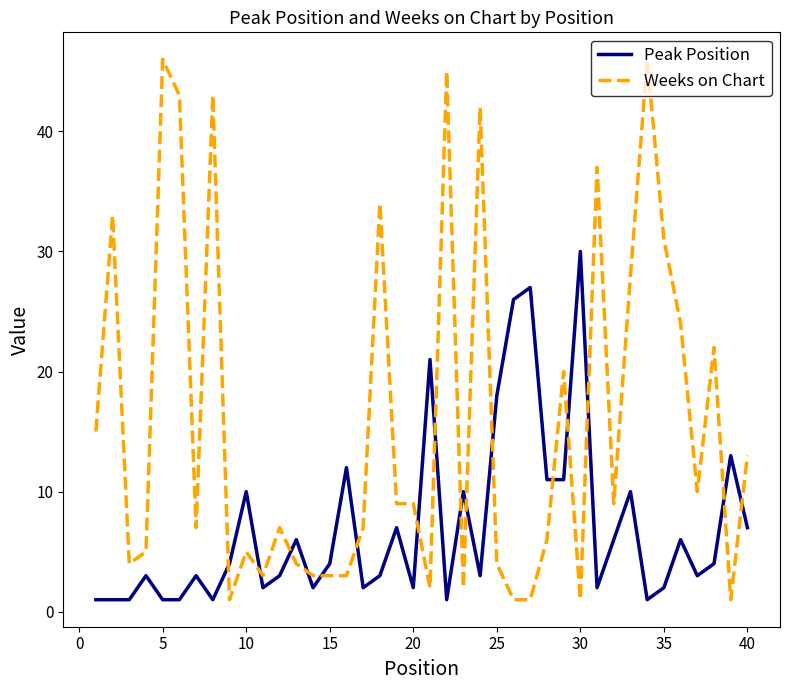

What is the highest value of the Peak Position series?

30